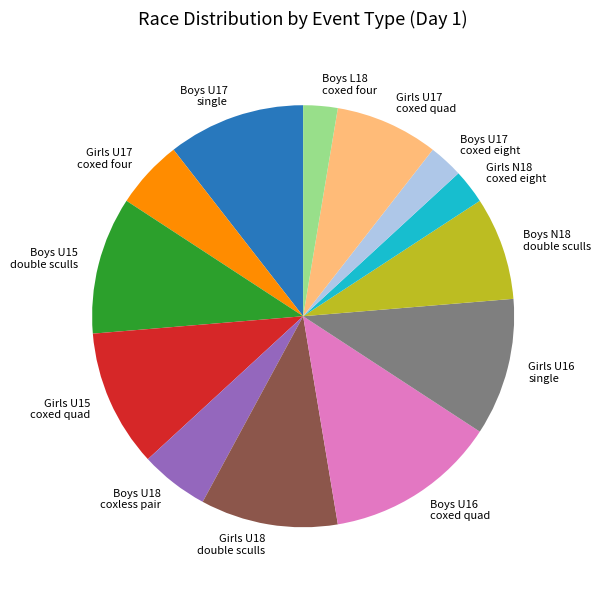

Which has a higher value, Boys U16 coxed quad or Boys U15 double sculls?

Boys U16 coxed quad